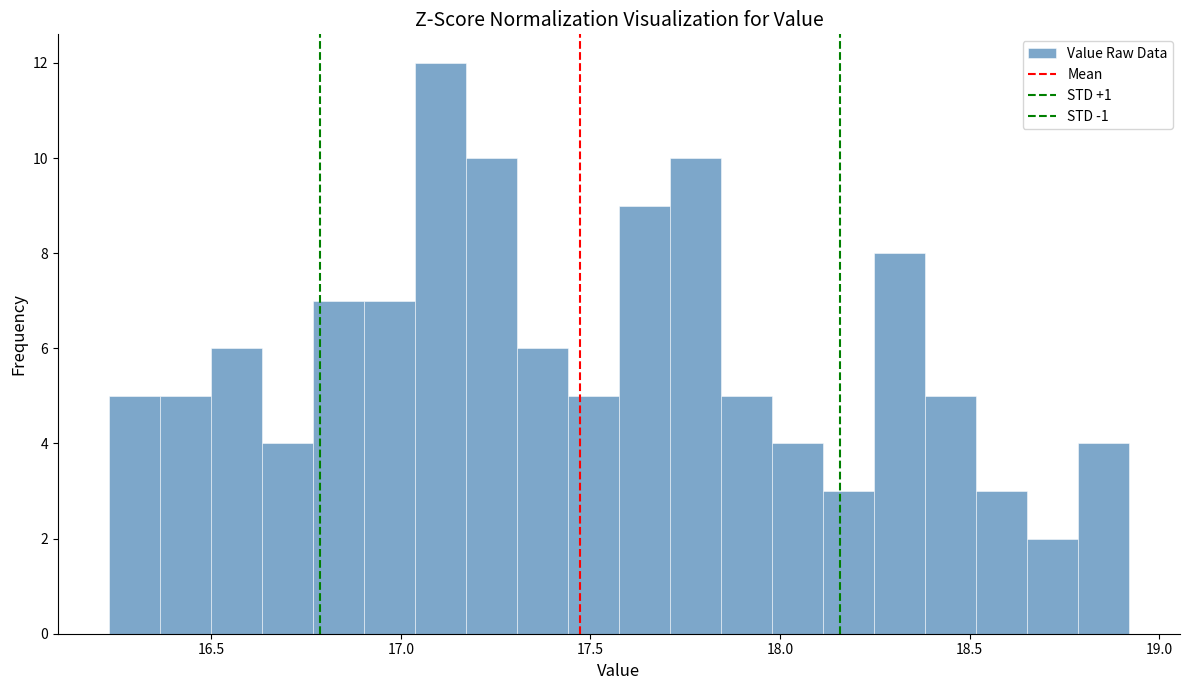

Around what value on the x-axis is the tallest bar? Give the approximate position of its centre, as read against the axis.

17.10